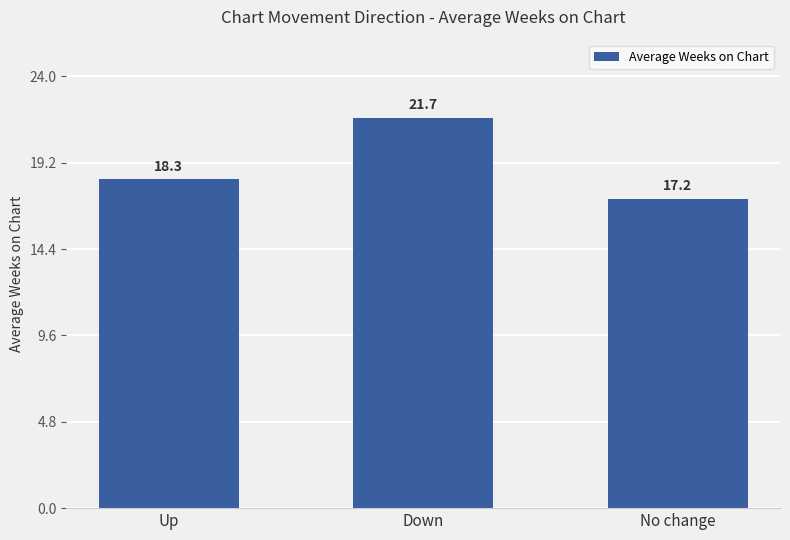

Which category has the lowest value across all series?

No change